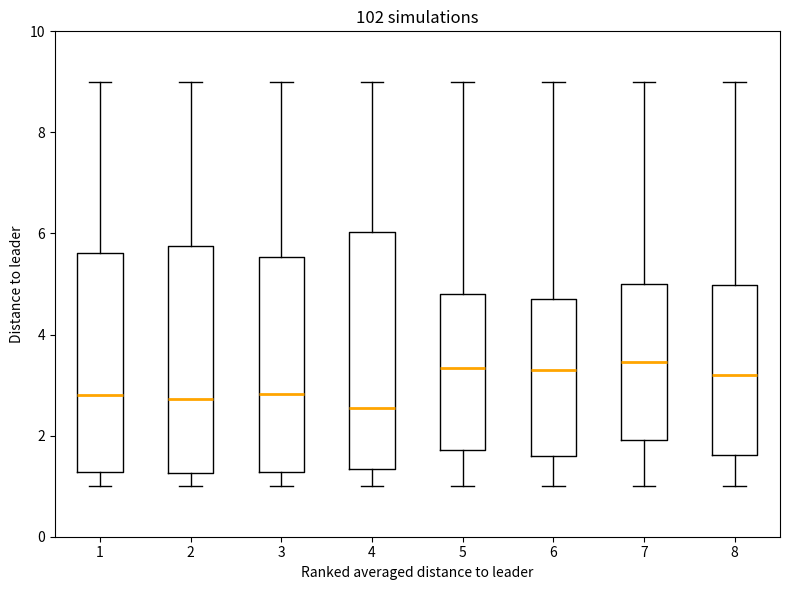

Reading left to right, transcribe this box plot: for each box, give where its median line is, the range the box spans, and where its two whiskers end, as read against the y-axis. The values are not printed on the chart, so give them approximately, as read against the axis.

1: median 2.8, box 1.2 to 5.6, whiskers 1.0 to 9.0
2: median 2.8, box 1.2 to 5.8, whiskers 1.0 to 9.0
3: median 2.8, box 1.2 to 5.6, whiskers 1.0 to 9.0
4: median 2.6, box 1.4 to 6.0, whiskers 1.0 to 9.0
5: median 3.4, box 1.8 to 4.8, whiskers 1.0 to 9.0
6: median 3.4, box 1.6 to 4.8, whiskers 1.0 to 9.0
7: median 3.4, box 2.0 to 5.0, whiskers 1.0 to 9.0
8: median 3.2, box 1.6 to 5.0, whiskers 1.0 to 9.0